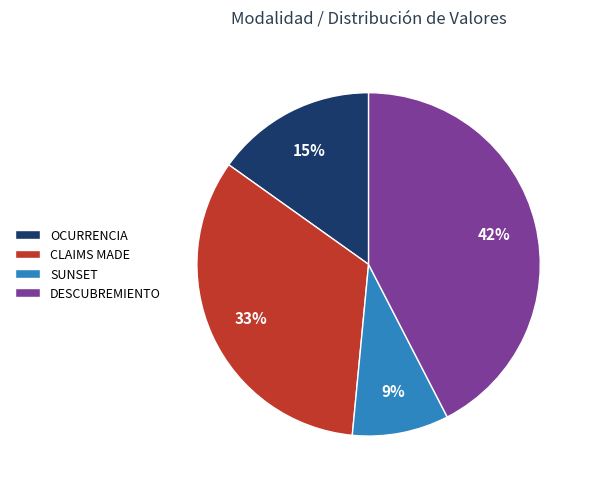

Approximately how many times larger is the value at CLAIMS MADE compared to OCURRENCIA?

2.2